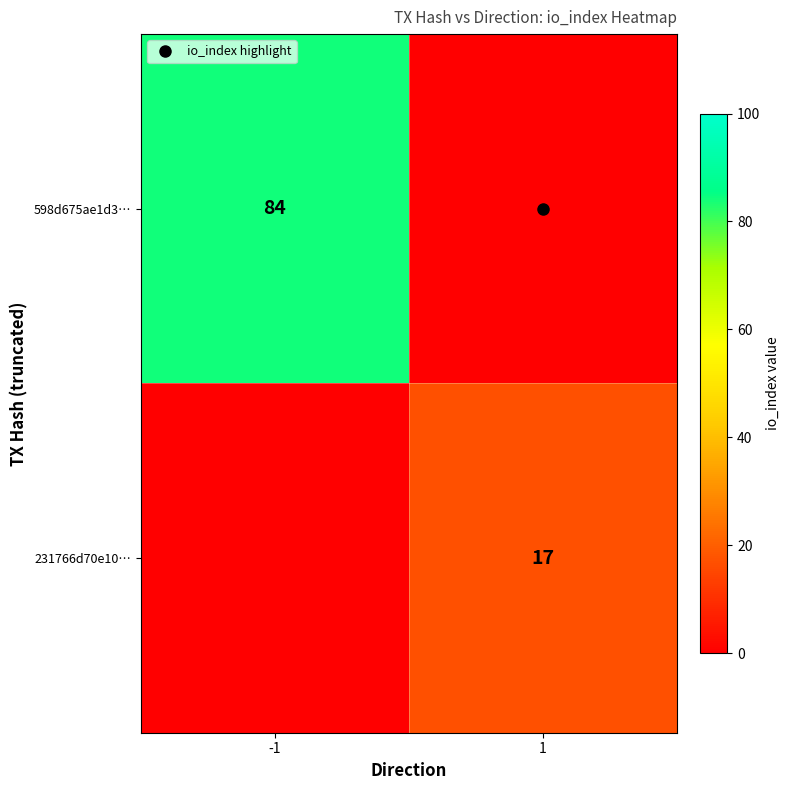

Which has a higher value, 1 or -1?

-1